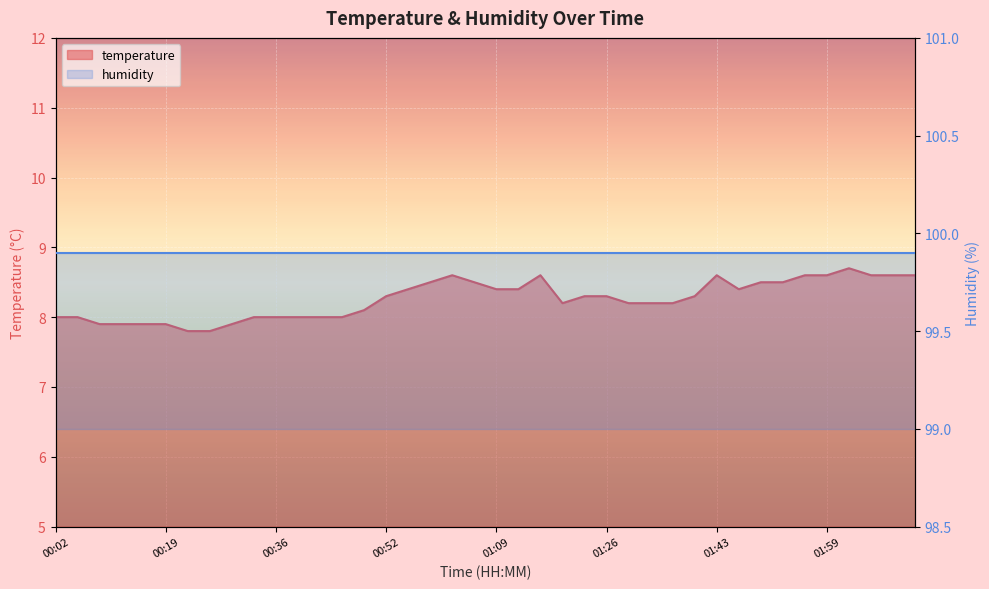

Approximately how many times larger is the value at 01:02 compared to 00:52?

1.0